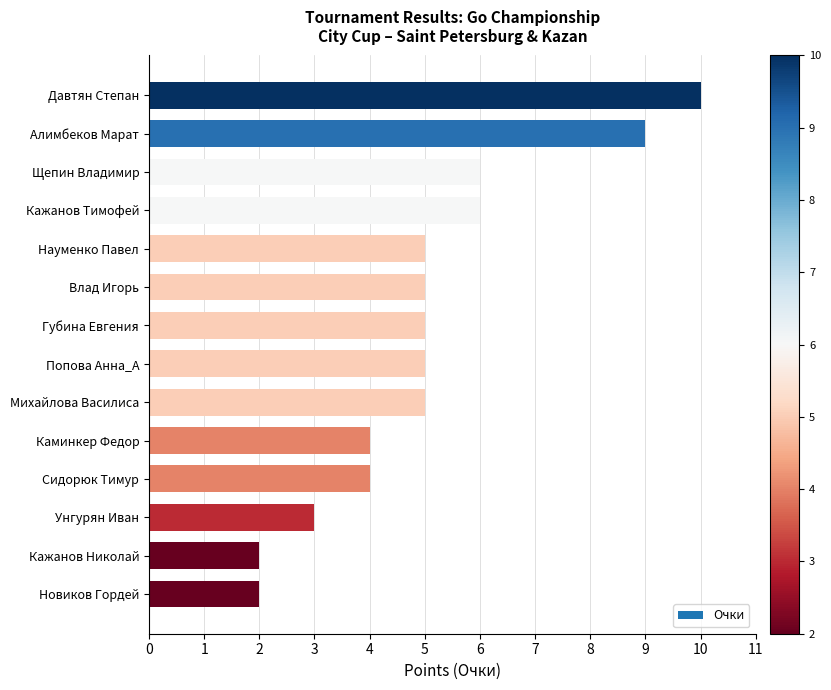

At which category does the chart reach its peak across all series?

Давтян Степан